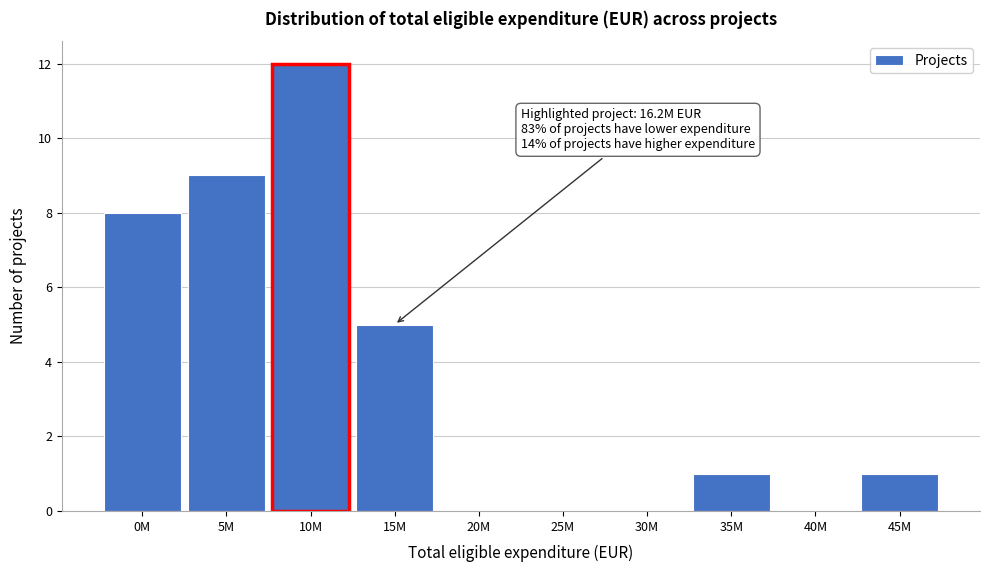

Reading left to right, transcribe all the data shown in this chart.

0M=8	5M=9	10M=12	15M=5	20M=0	25M=0	30M=0	35M=1	40M=0	45M=1